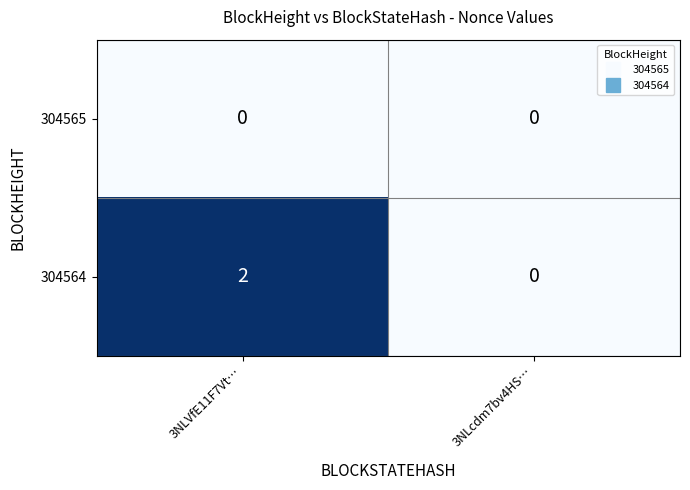

Which series has the largest range (max minus min)?

304564